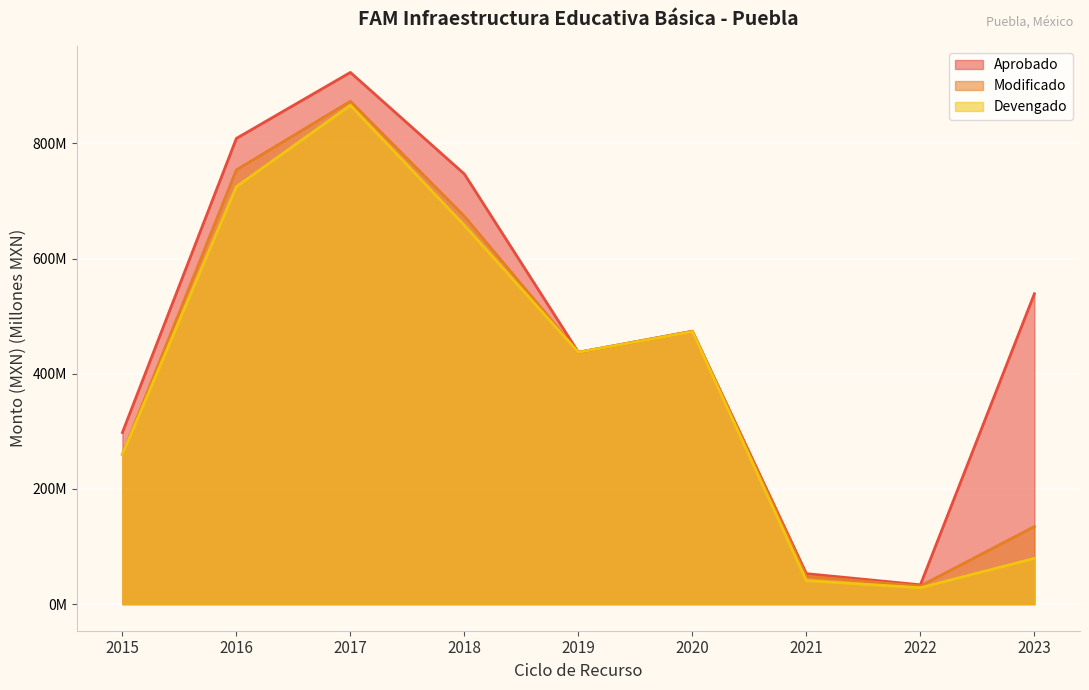

List the series in order of their peak value, lowest first.

Devengado, Modificado, Aprobado